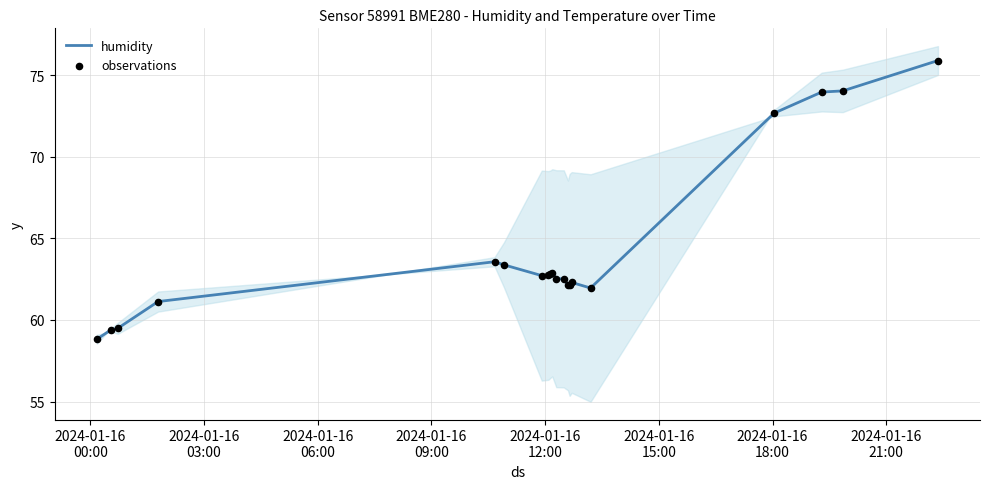

Which series has the largest total across all categories?

humidity